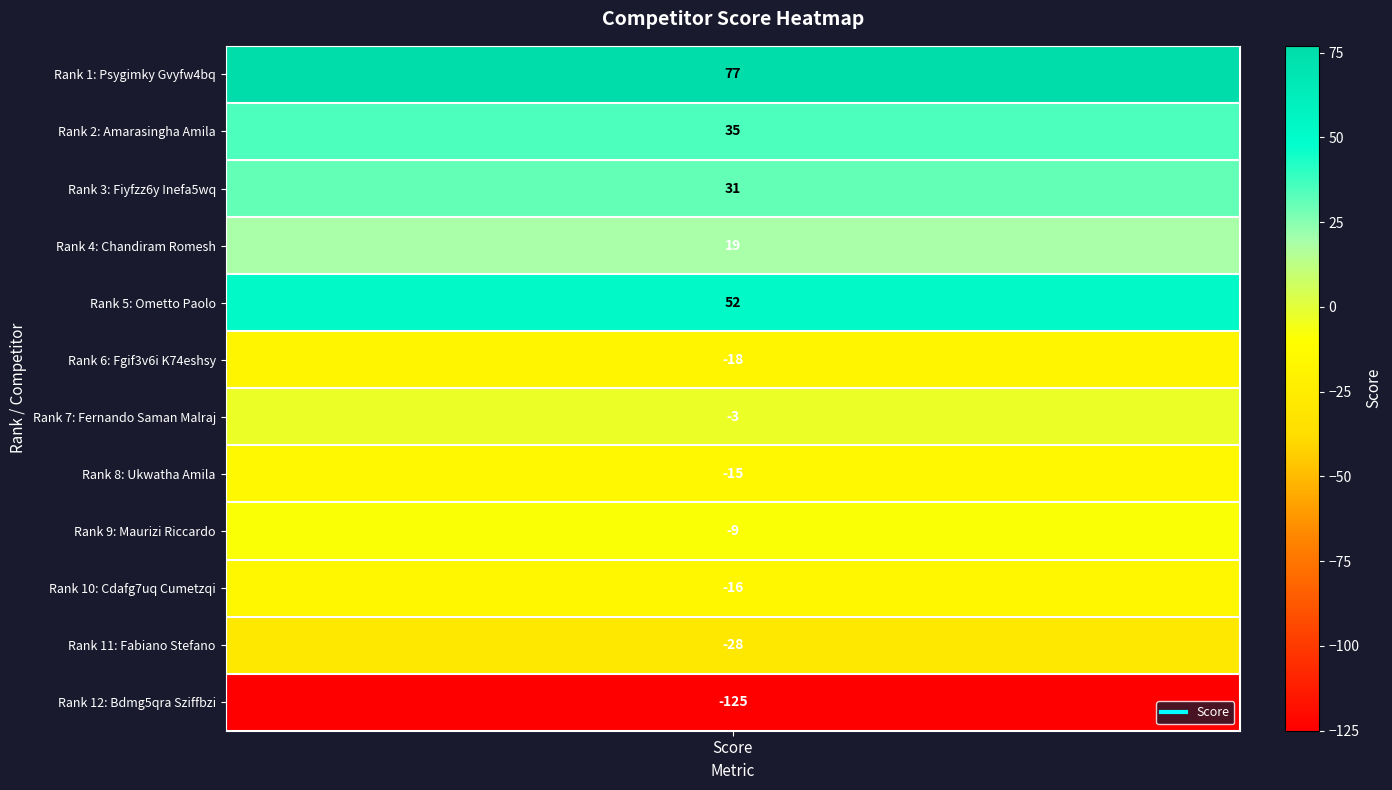

Read the value at Fernando Saman Malraj.

-3